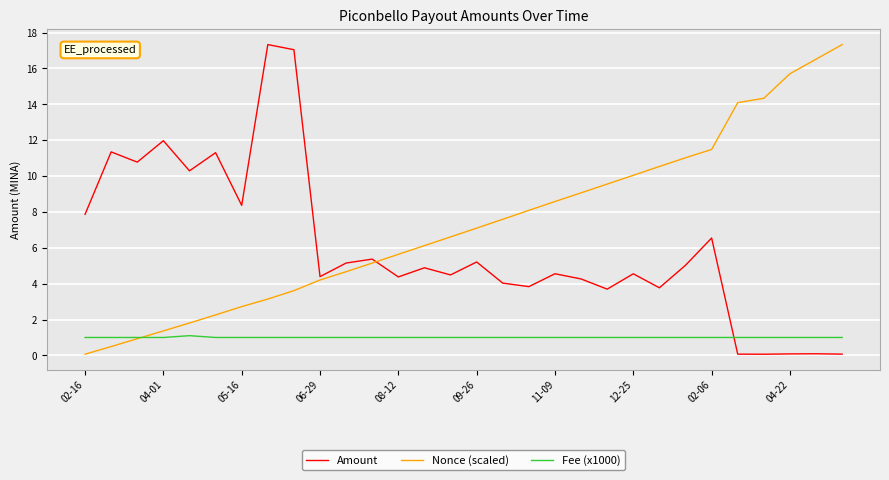

Rank the series by their average value, from lowest to highest.

Fee (x1000), Amount, Nonce (scaled)